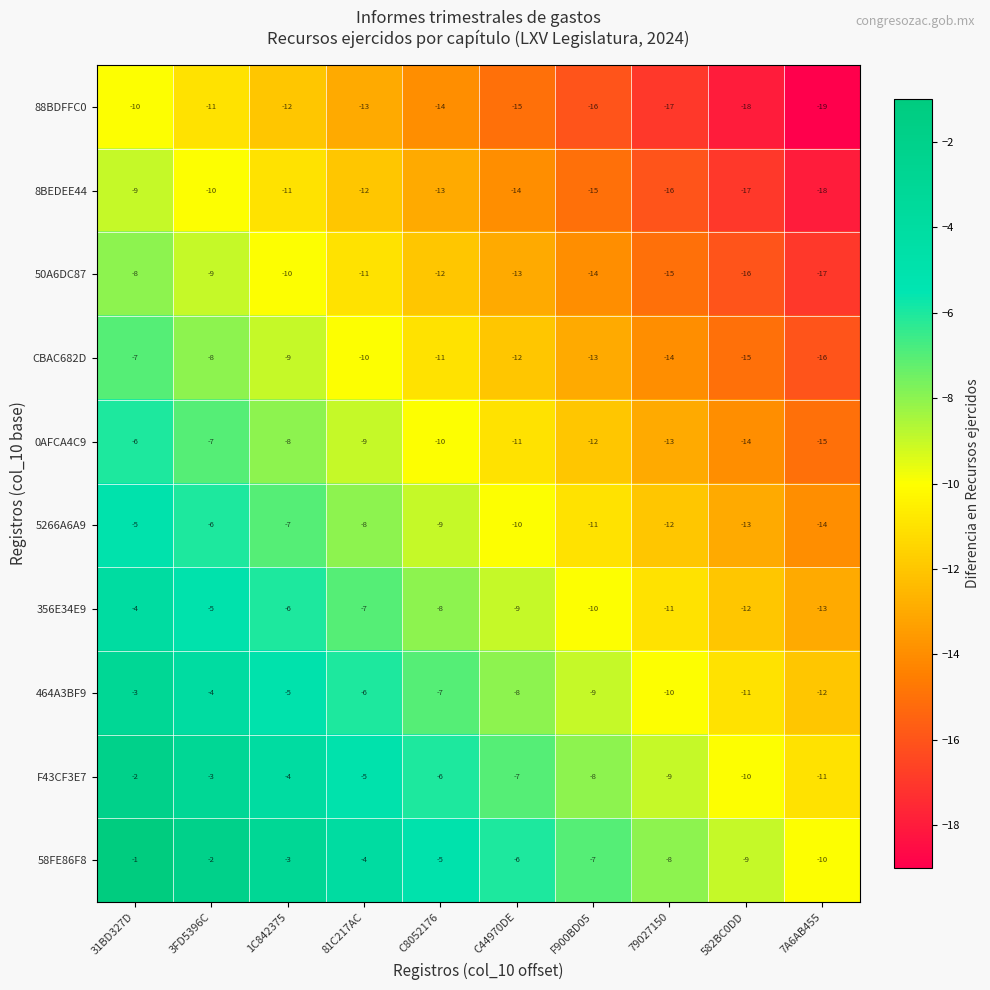

Where is 8BEDEE44 nearest to the value -13?

C8052176